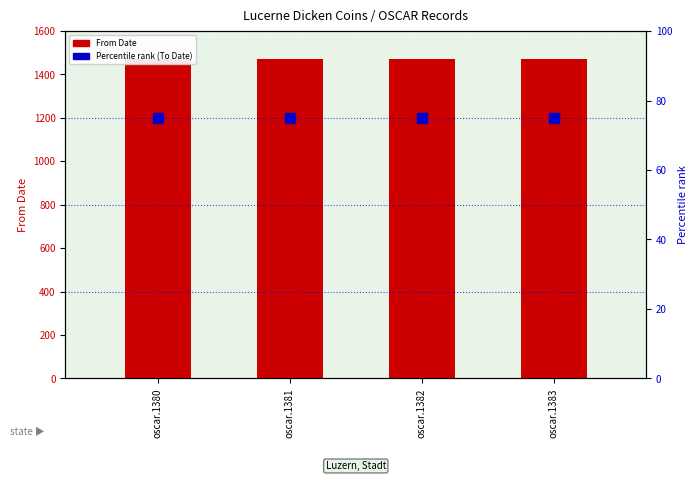

At how many categories does at least one series exceed 804?

4